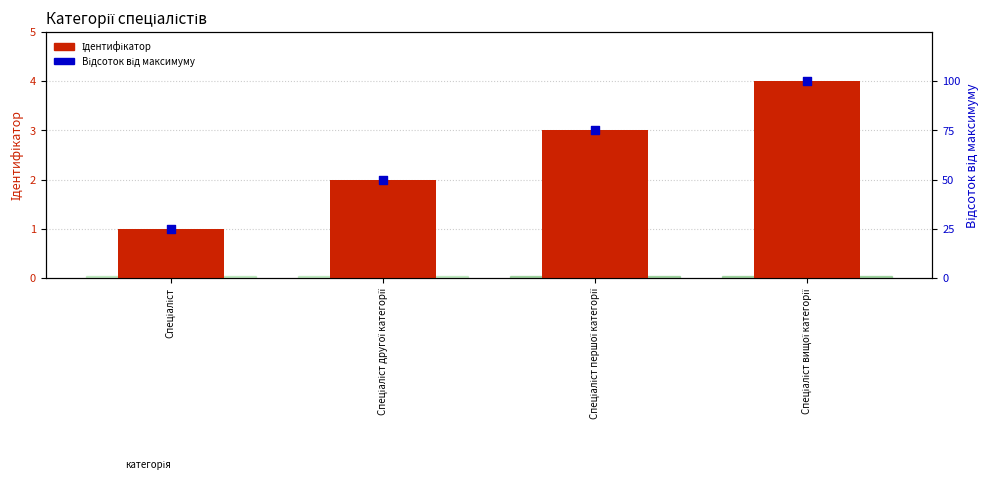

Which series reaches the maximum Y coordinate?

Відсоток (від макс)